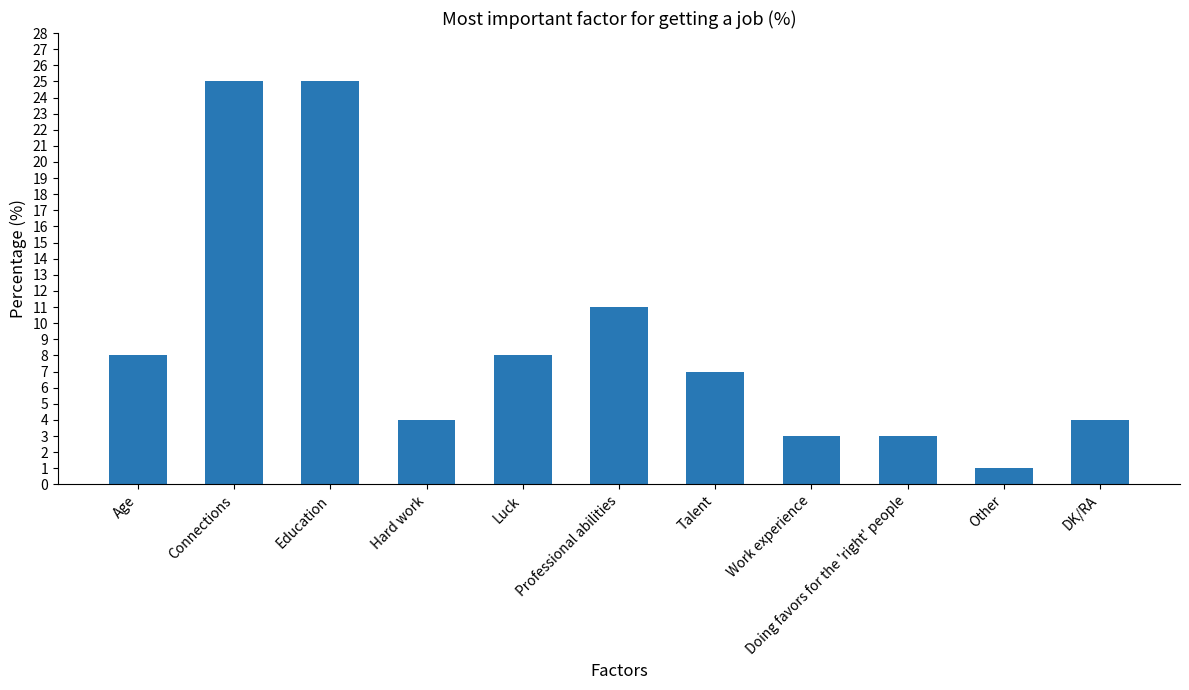

What is the sum of the values at Connections and Age?

33